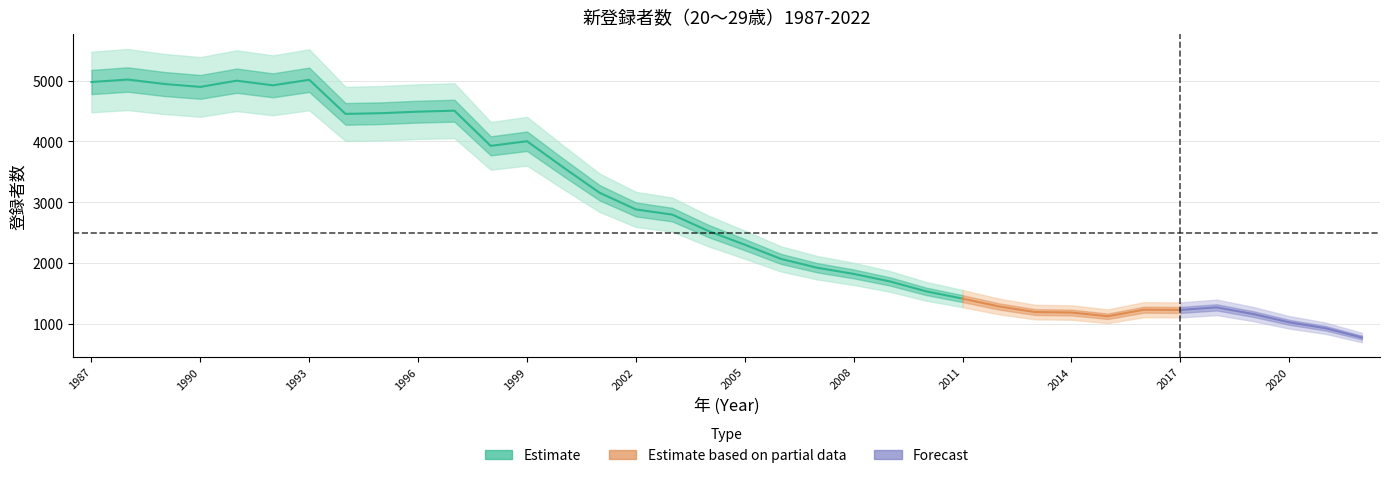

How many categories are shown in the chart?

36